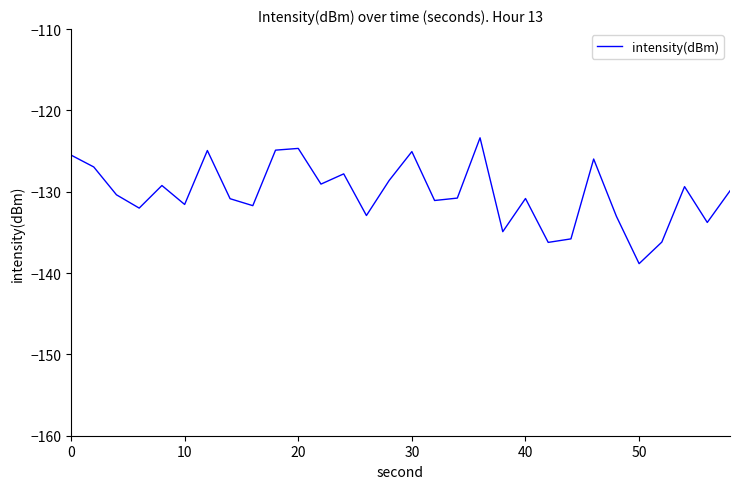

What is the difference between the maximum and minimum values?

15.5